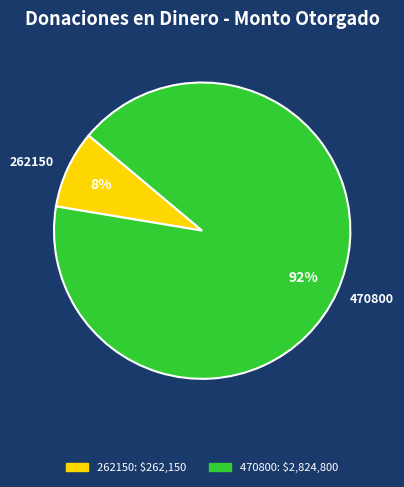

To the nearest percent, what is the combined percentage of 262150 and 470800?

100%